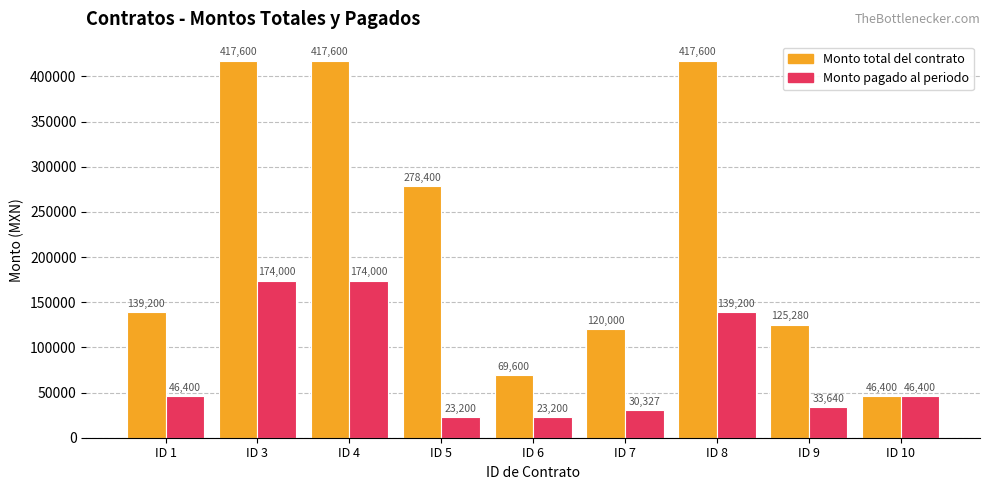

How many data points in Monto pagado al periodo are less than 46400?

4